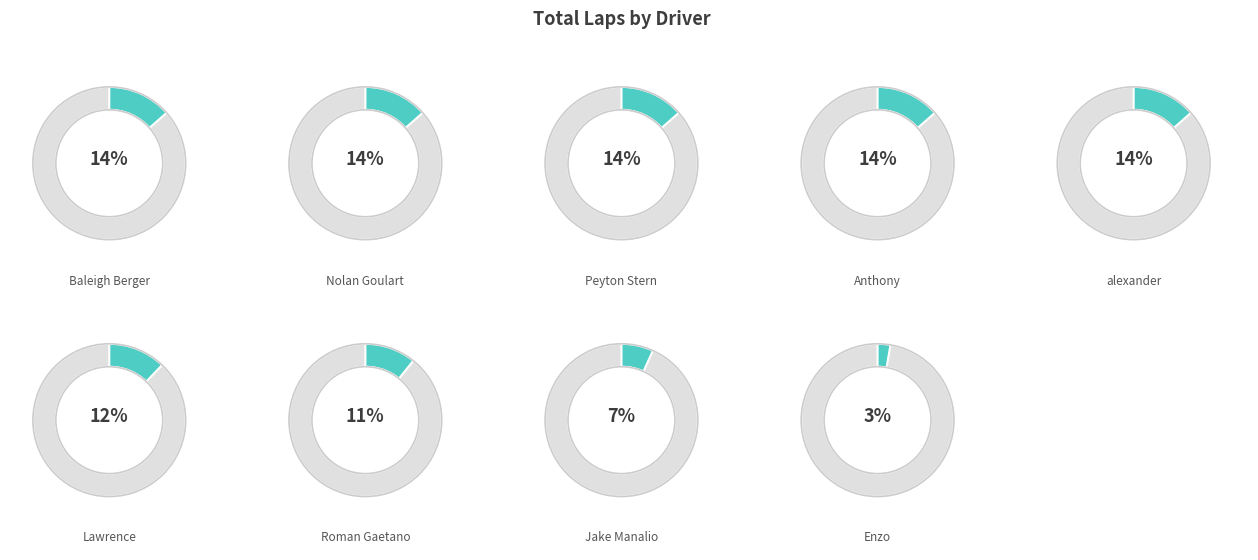

How many segments does this pie chart have?

9